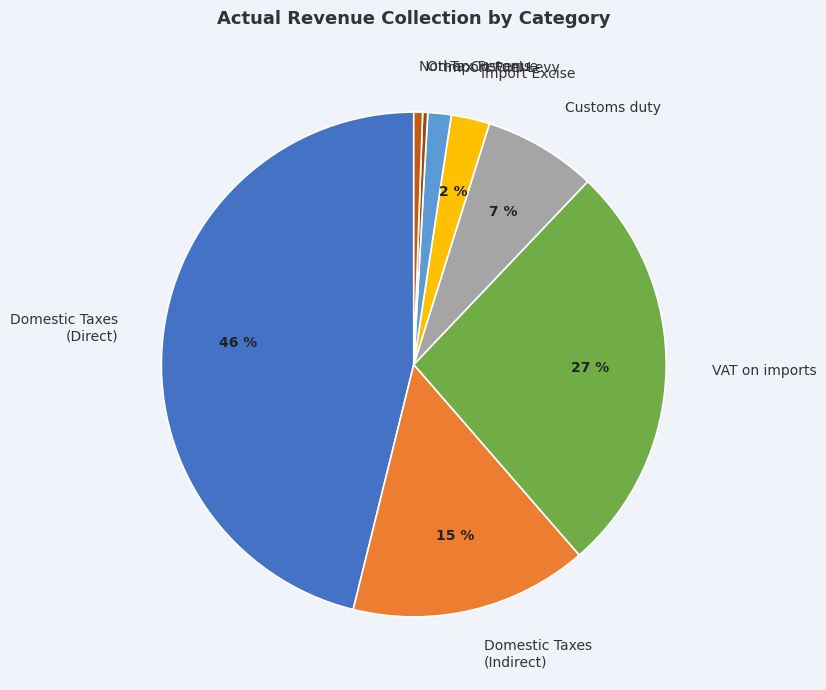

What is the largest slice in the pie chart?

Domestic Taxes (Direct)